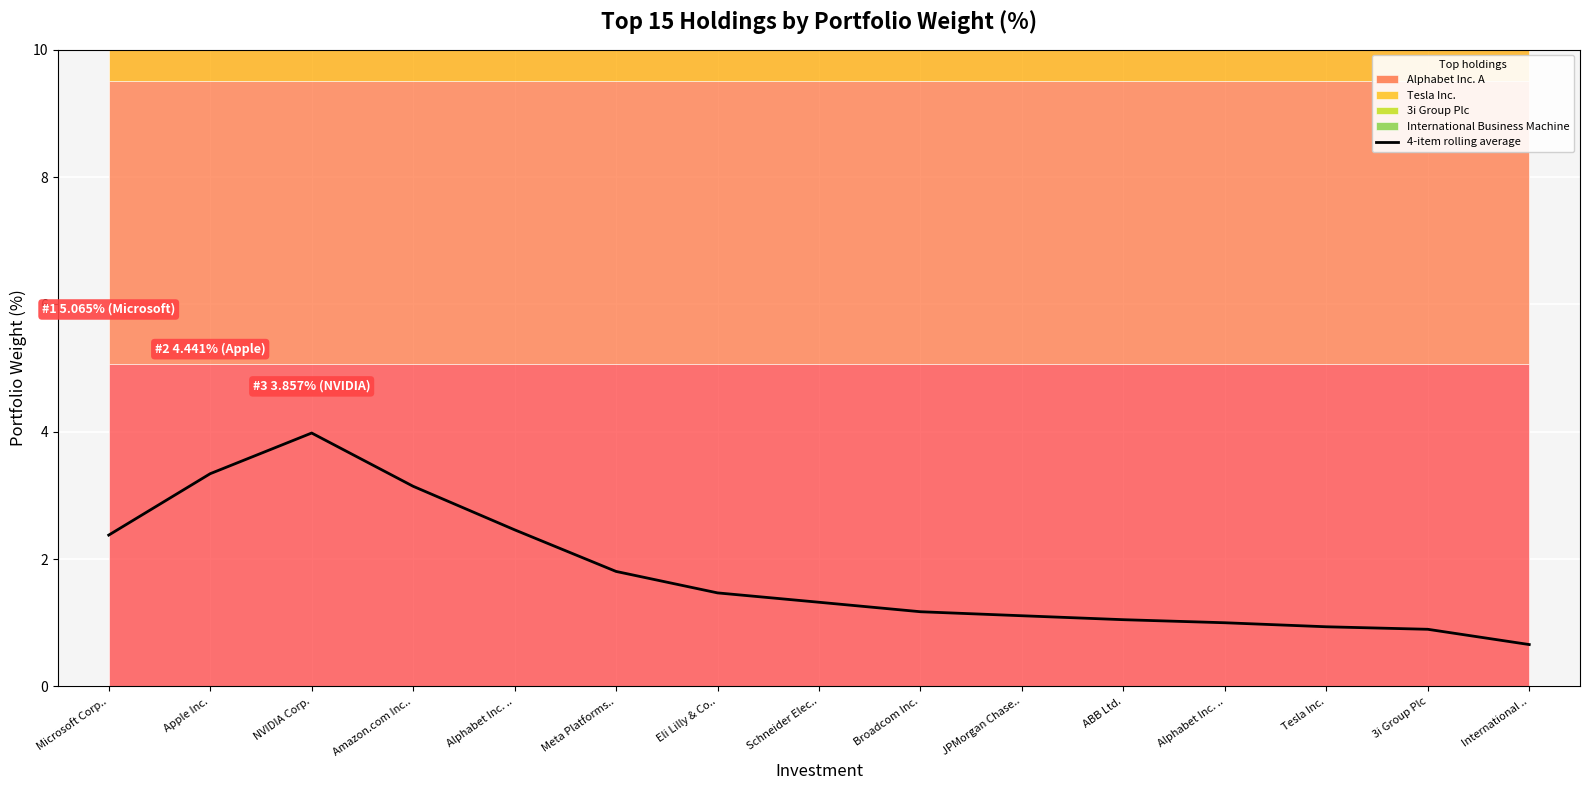

At which label does the data first exceed 1?

Microsoft Corp..